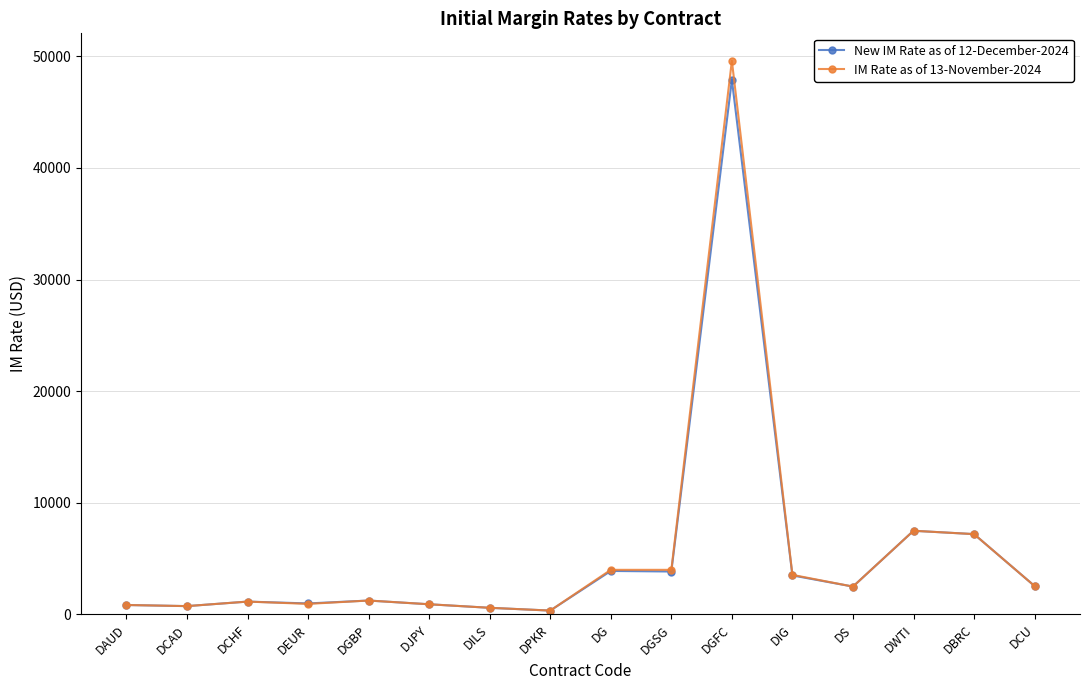

What is the total value across all series at DCHF?

2310